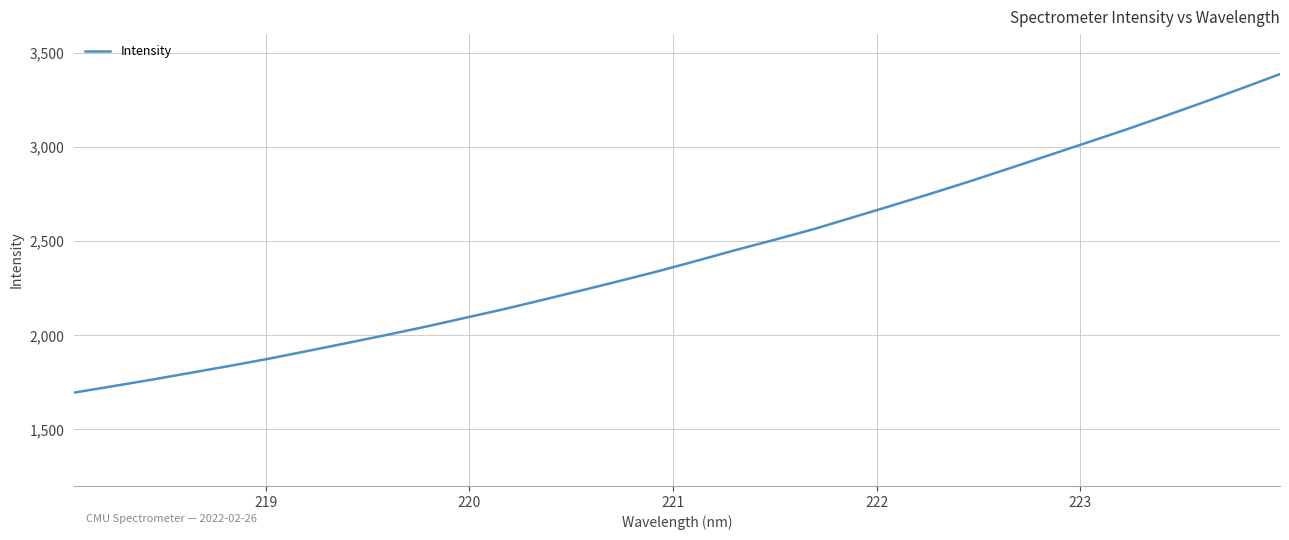

What is the minimum value shown in the chart?

1695.9